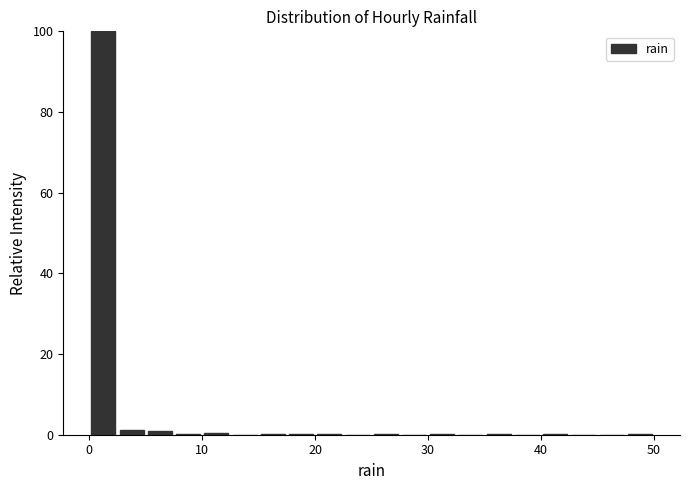

Around what value on the x-axis is the tallest bar? Give the approximate position of its centre, as read against the axis.

1